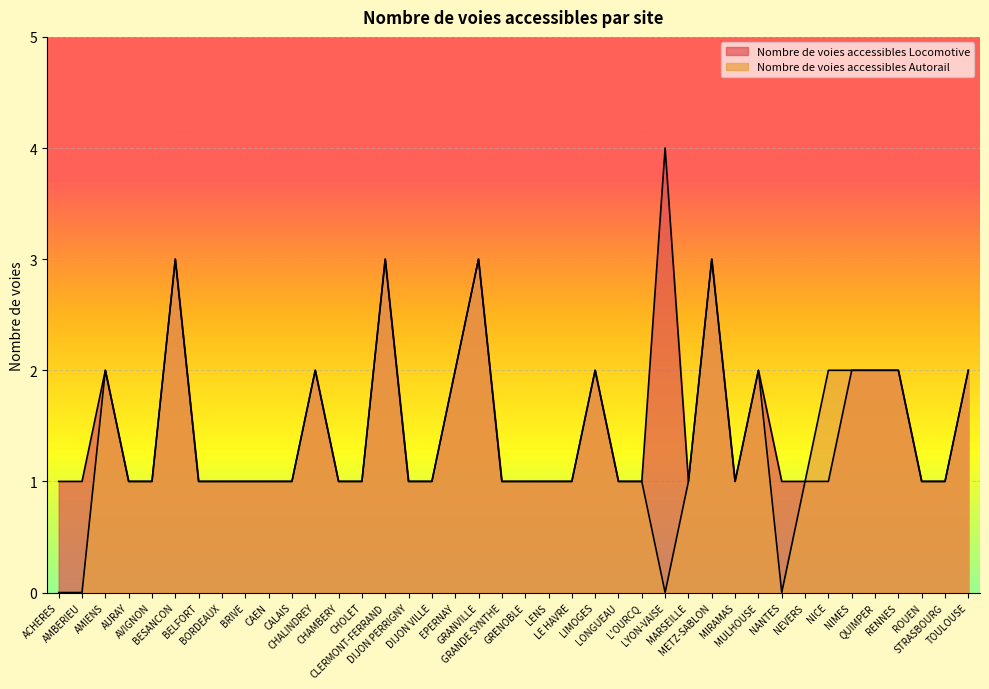

How many data points in Nombre de voies accessibles Locomotive are above 1?

14